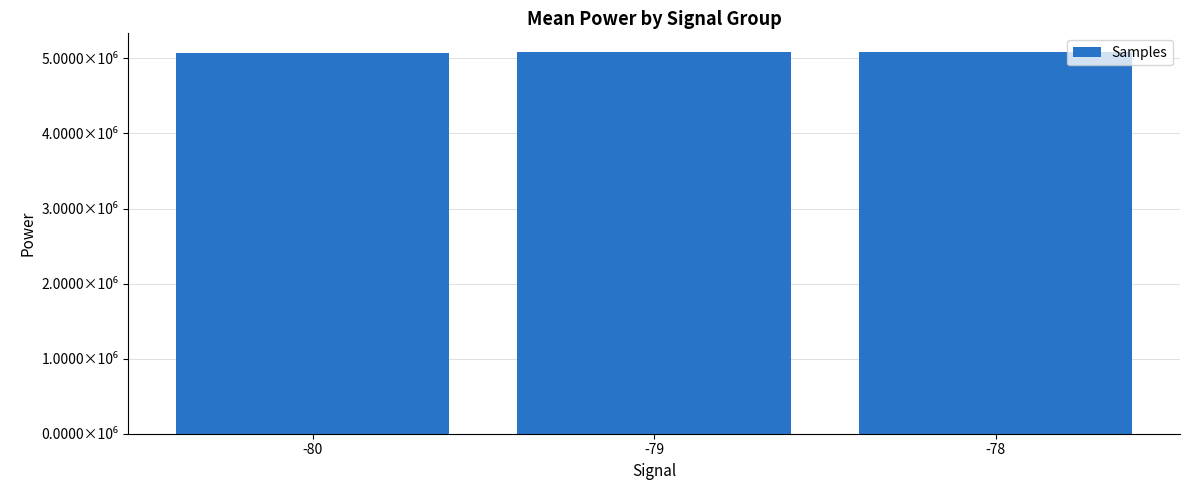

What is the difference between the maximum and minimum values?

2328.0